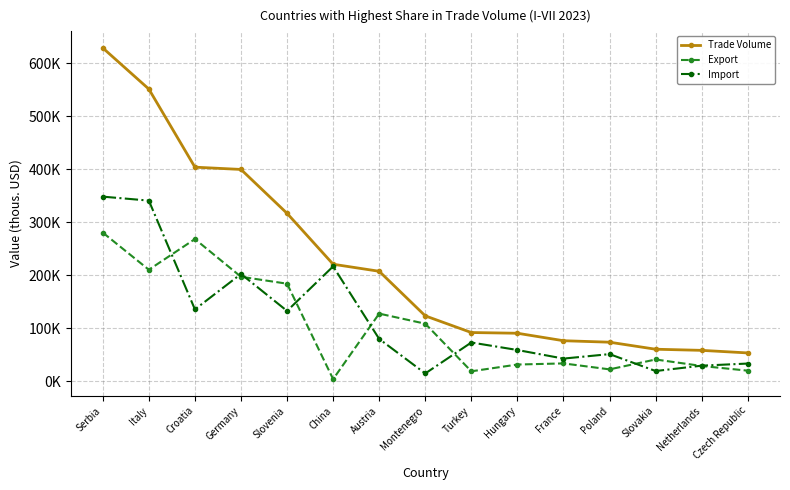

What is the label of the 7th point from the right?

Turkey